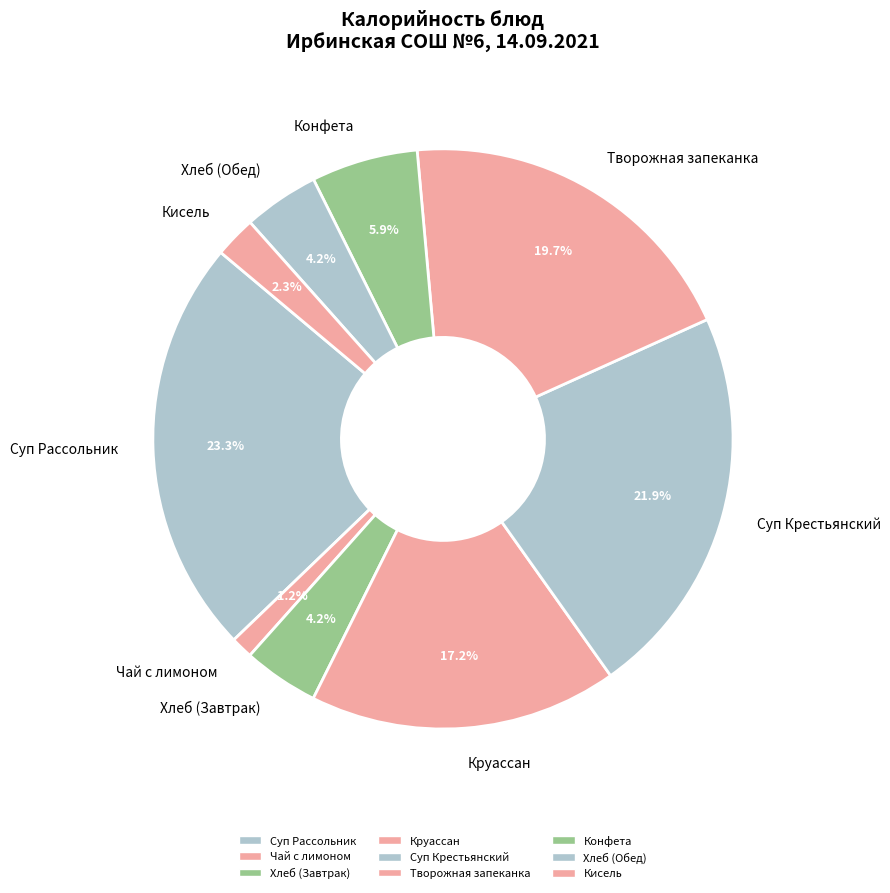

The Конфета slice represents 1% of the pie. True or false?

False